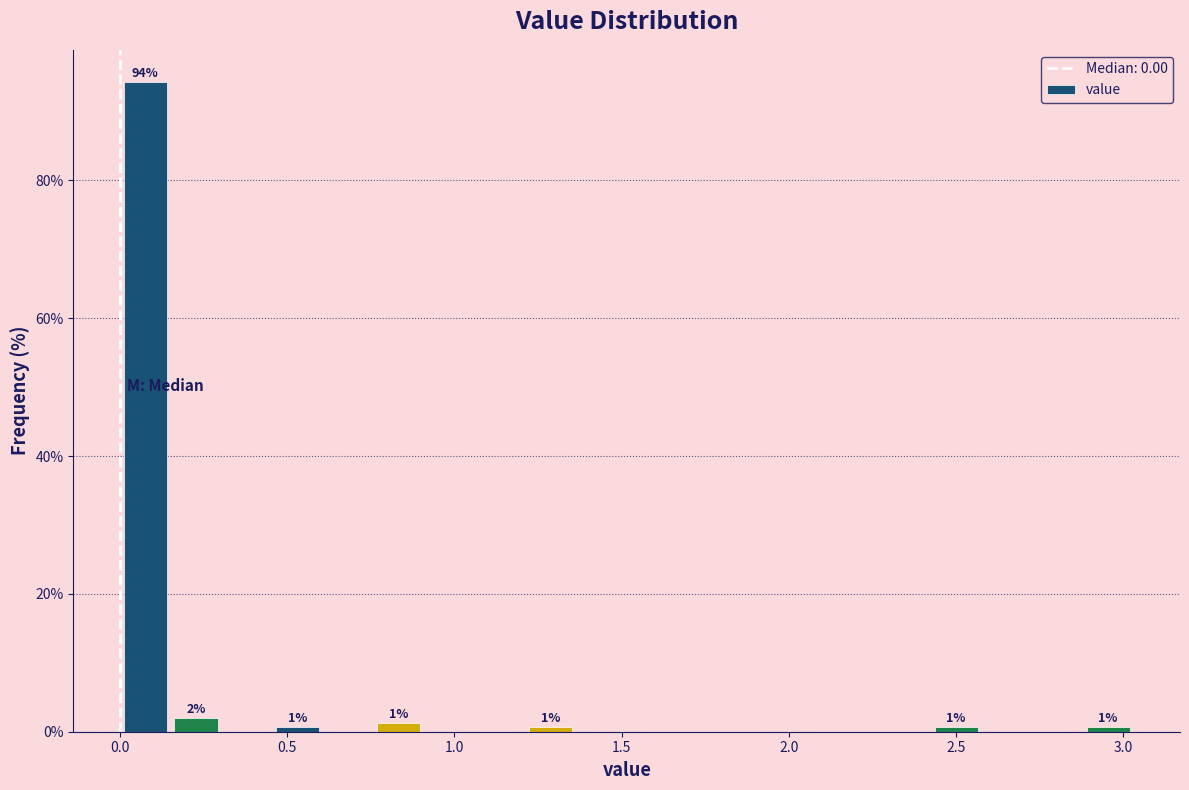

Around what value on the x-axis is the tallest bar? Give the approximate position of its centre, as read against the axis.

0.10